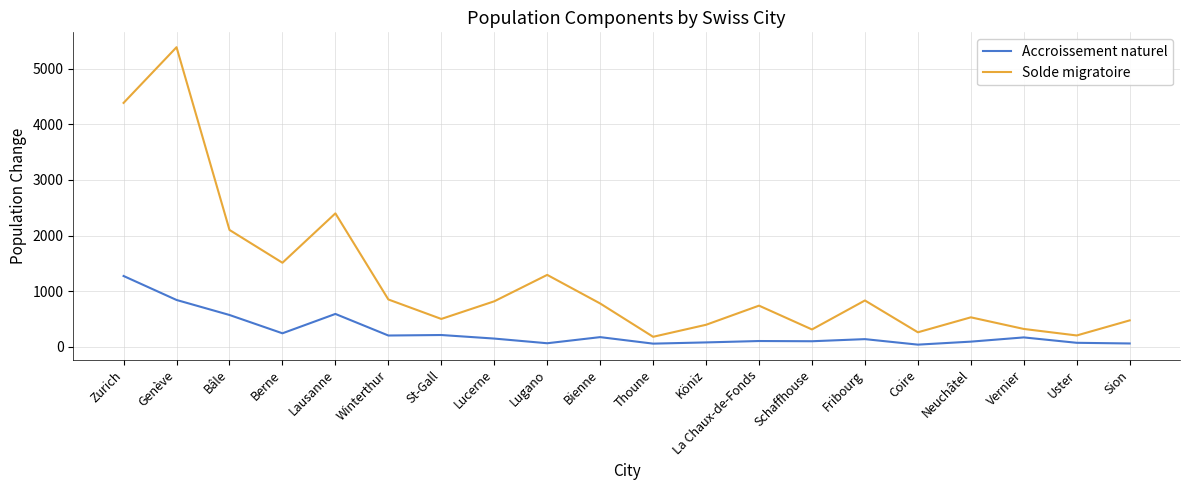

Does the chart have visible grid lines?

Yes